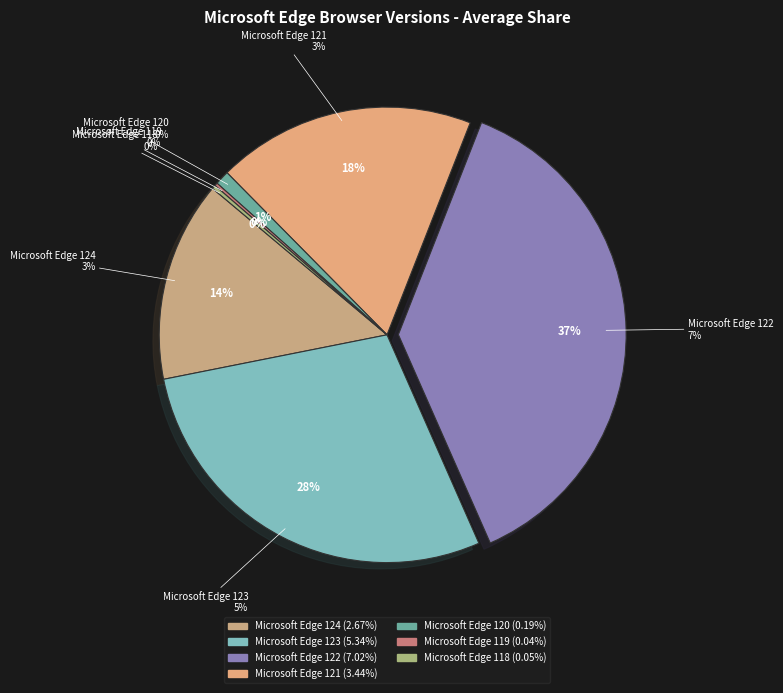

Does Microsoft Edge 119 represent more than half of the total?

No